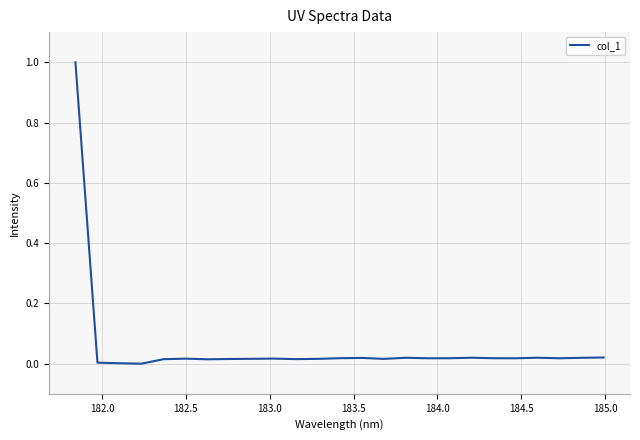

What is the difference between the maximum and minimum values?

1.0